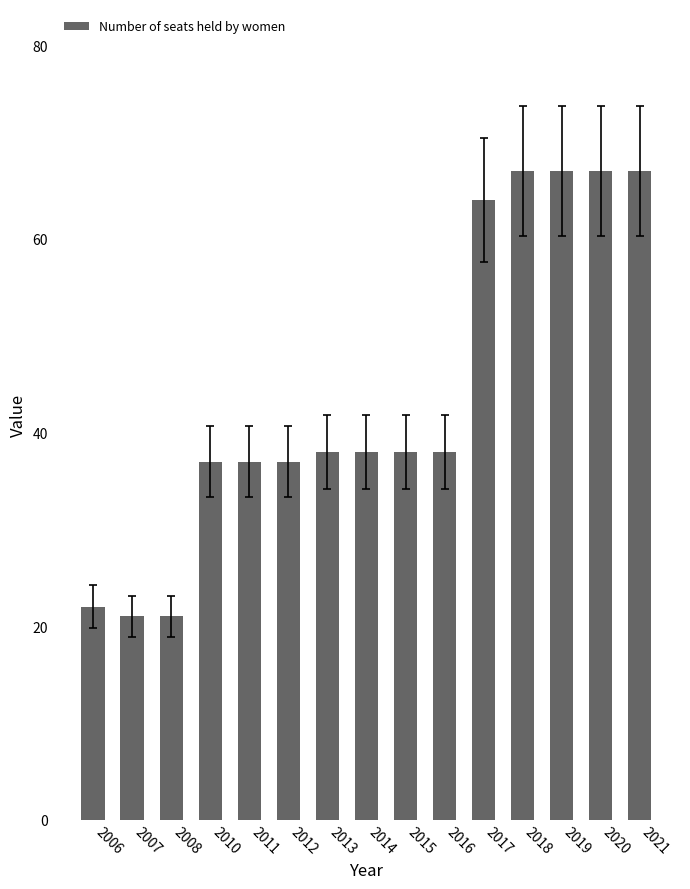

Approximately how many times larger is the value at 2008 compared to 2020?

0.3